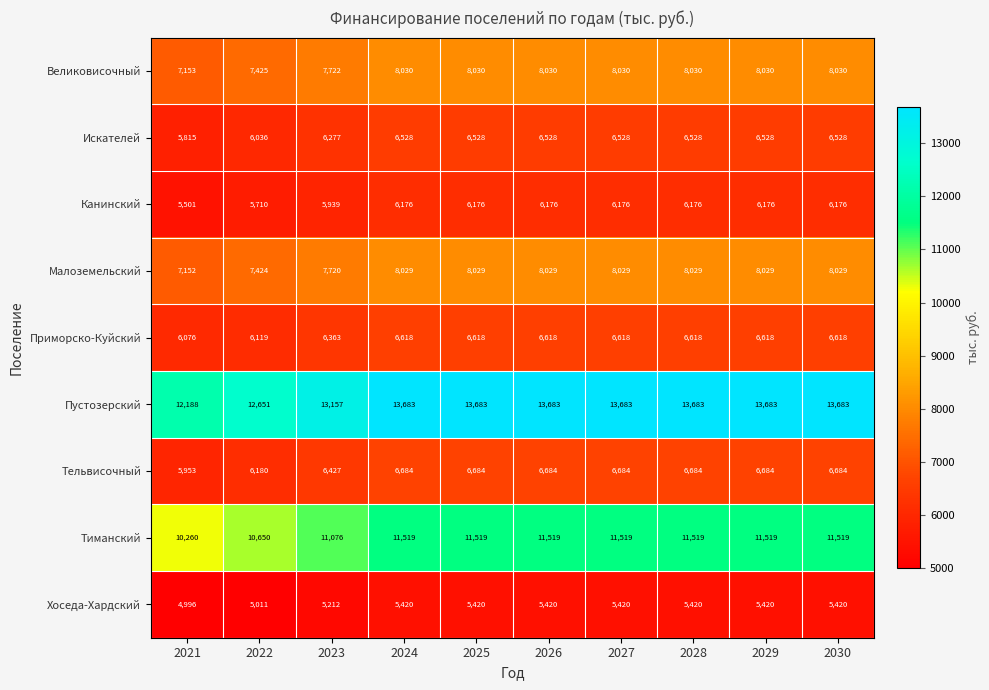

What is the difference between the Великовисочный values at 2023 and 2021?

569